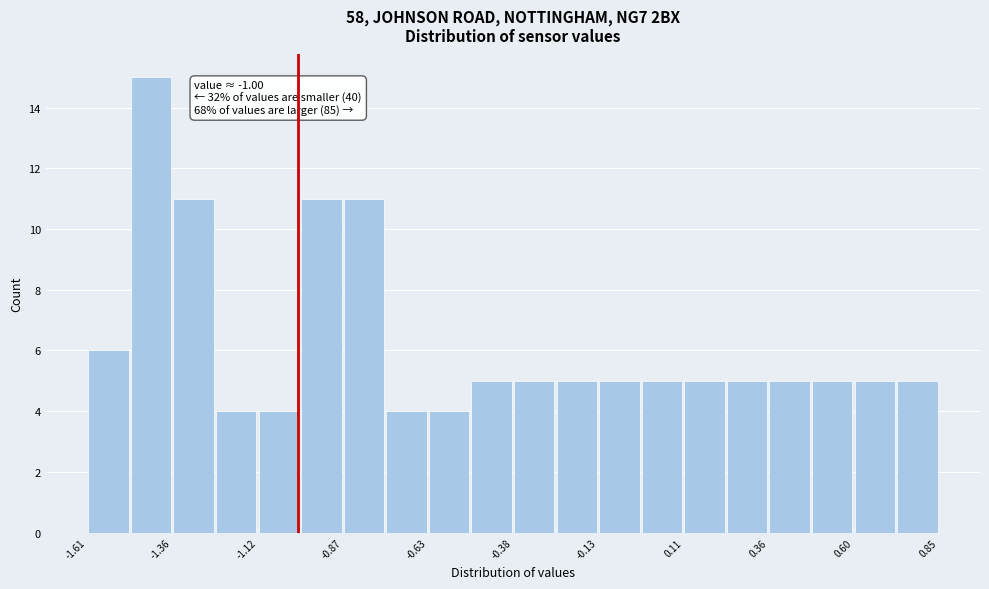

Around what value on the x-axis is the tallest bar? Give the approximate position of its centre, as read against the axis.

-1.45